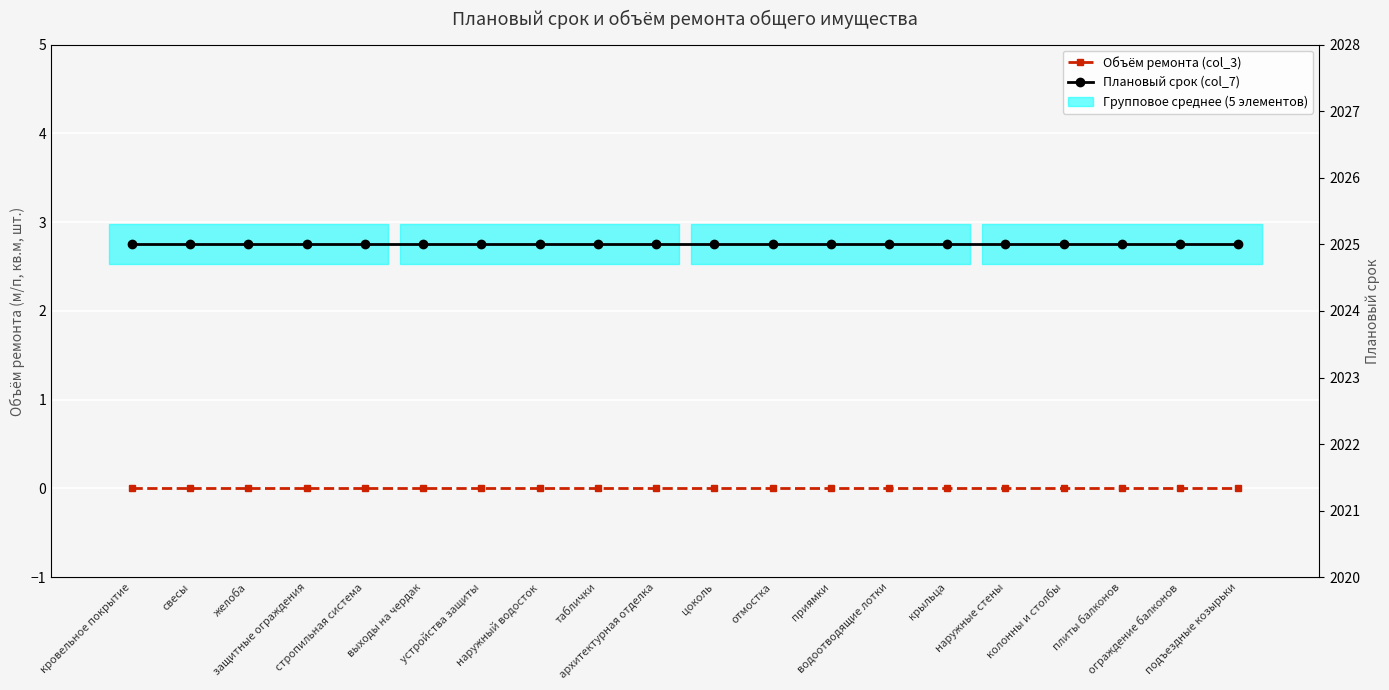

List the series in order of their overall mean, highest first.

Плановый срок (col_7), Объём ремонта (col_3)